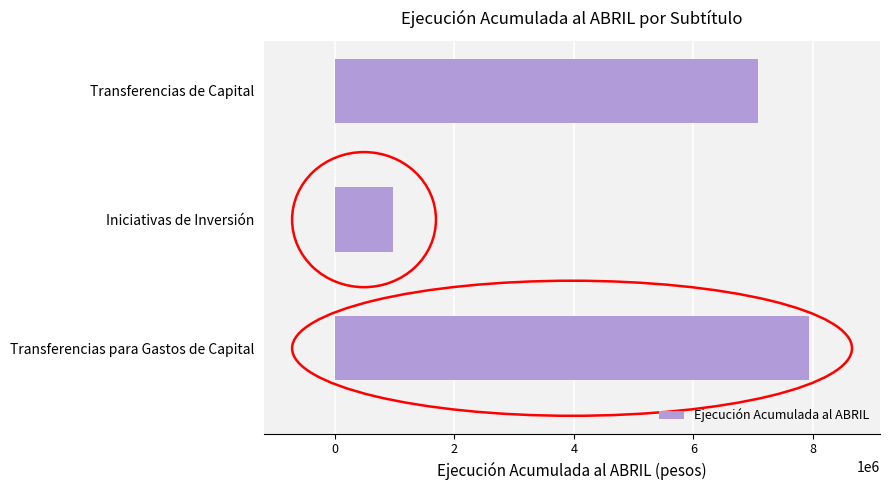

Between Iniciativas de Inversión and Transferencias de Capital, which is larger?

Transferencias de Capital